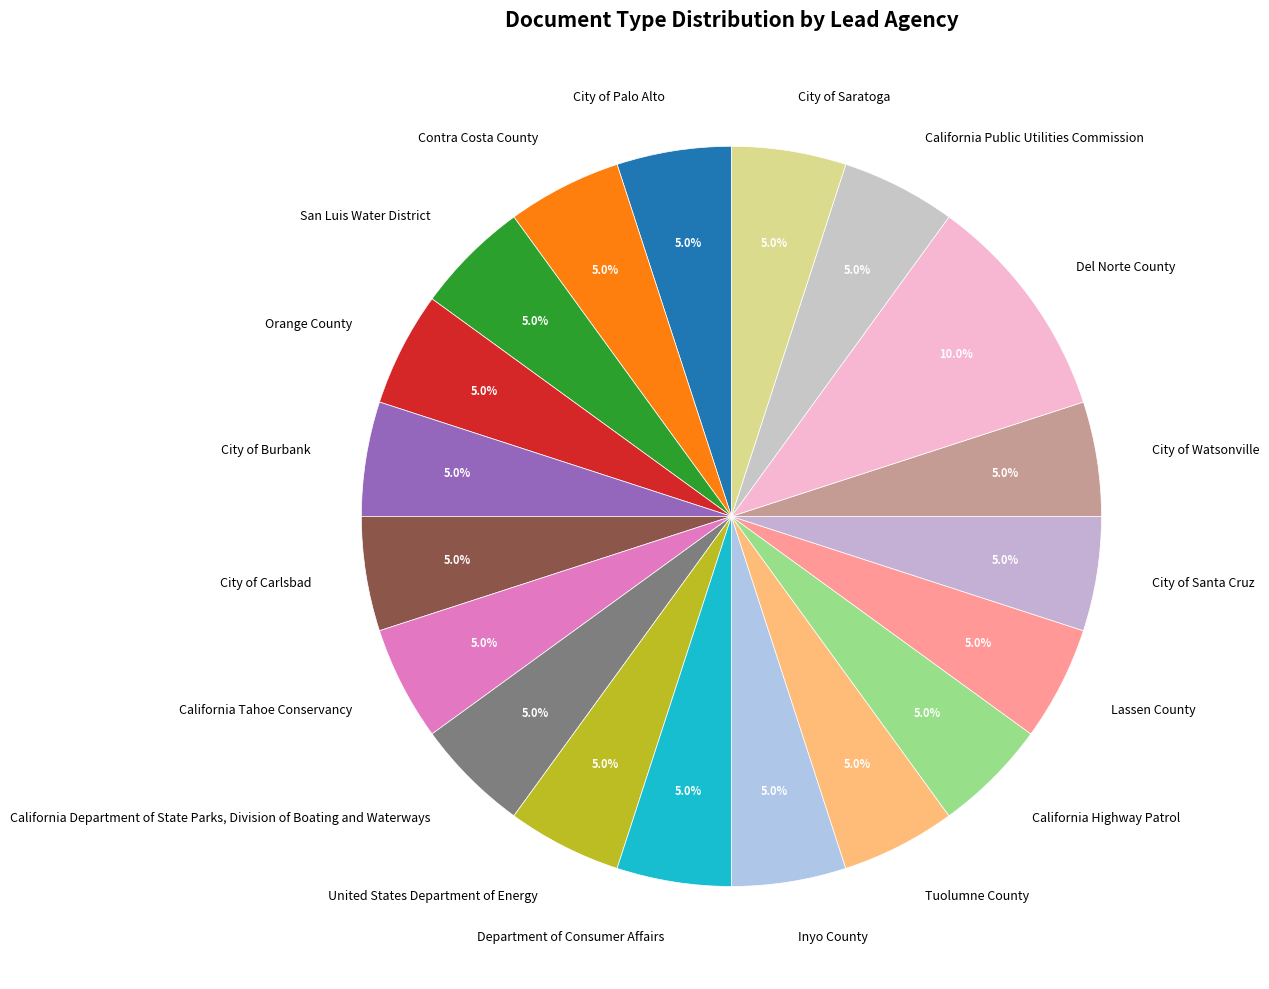

Approximately how many times larger is the value at Department of Consumer Affairs compared to Tuolumne County?

1.0